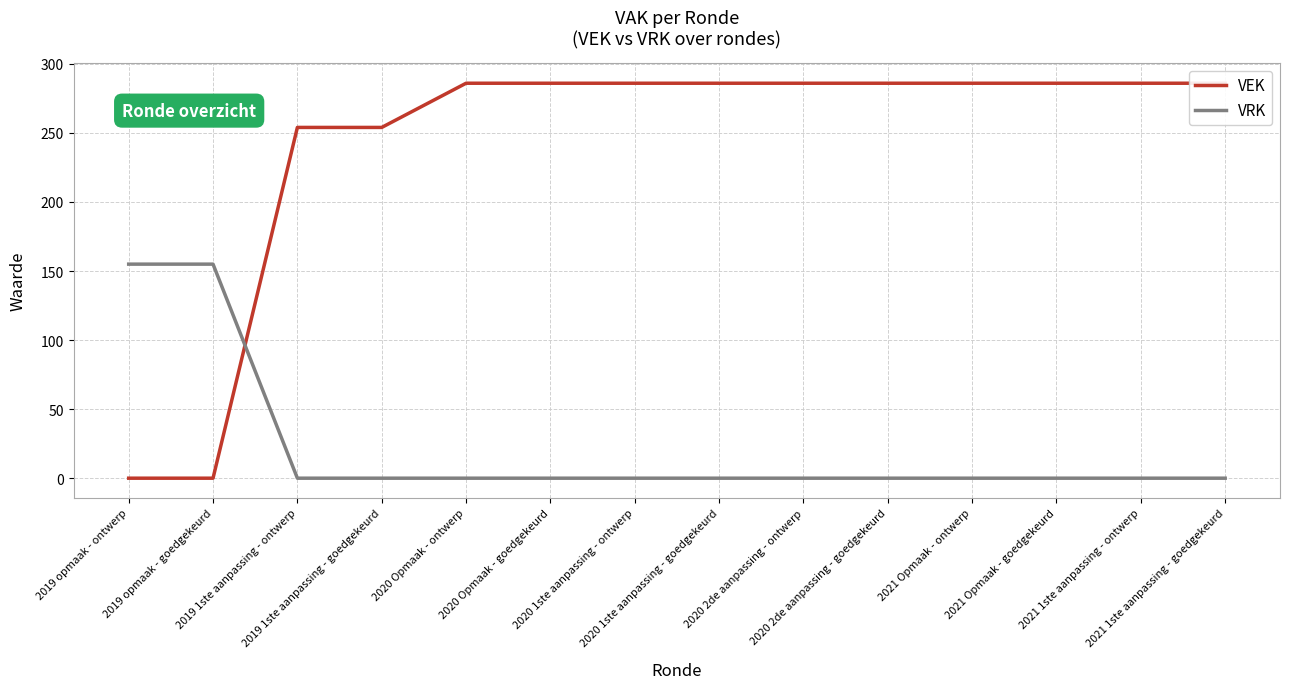

Which series has the widest spread of values?

VEK